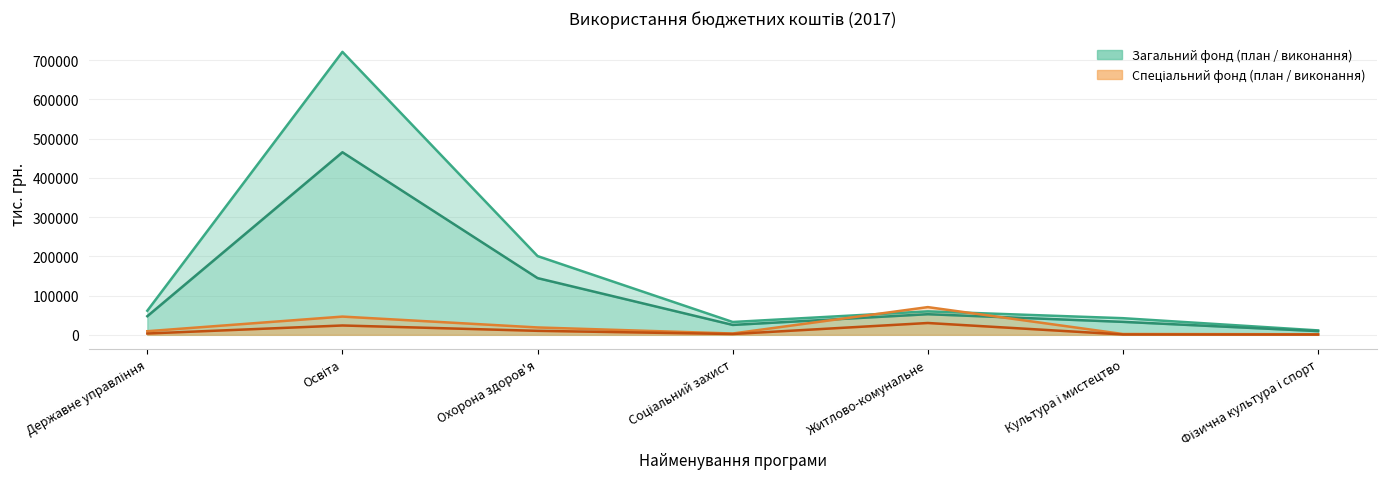

At which category does the chart reach its minimum across all series?

Фізична культура і спорт